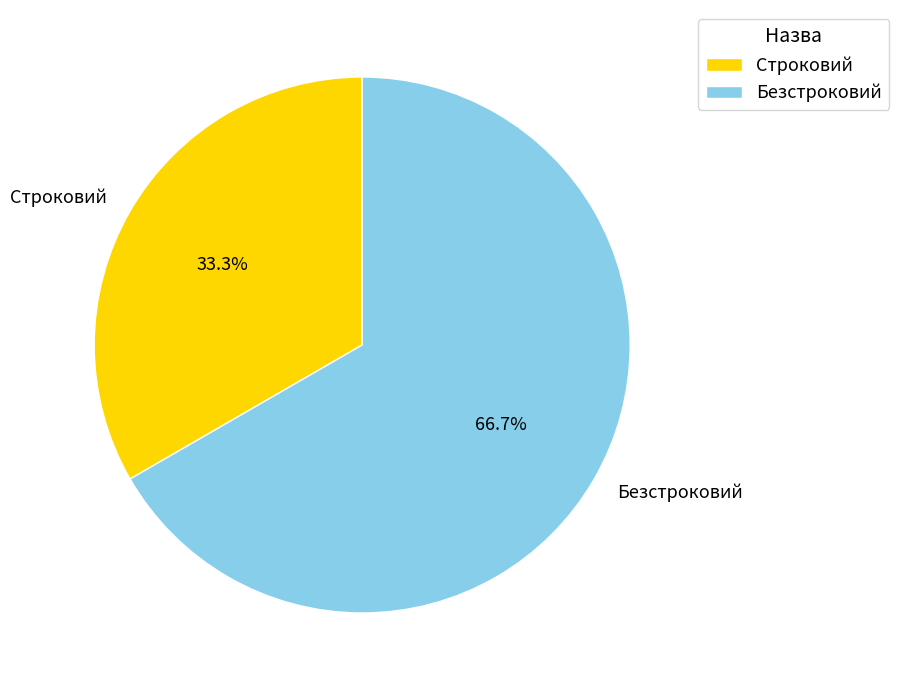

Which category has the biggest portion of the pie?

Безстроковий